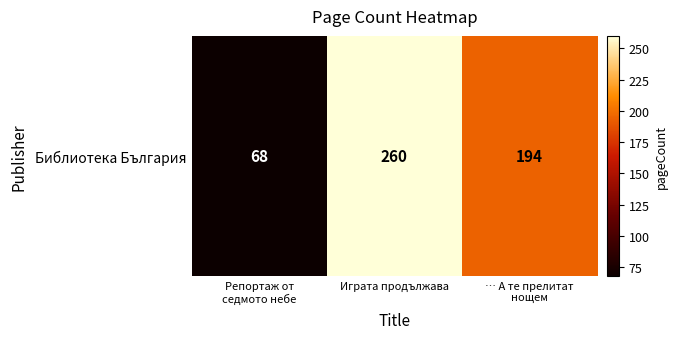

Reading left to right, extract all data points from this chart.

68	260	194